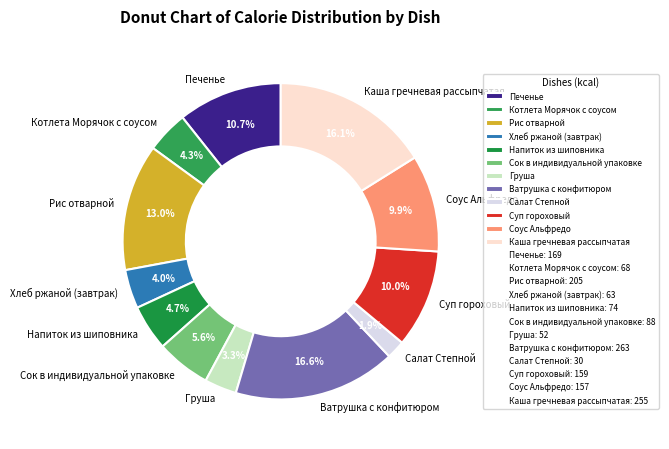

The Котлета Морячок с соусом slice represents 4% of the pie. True or false?

True